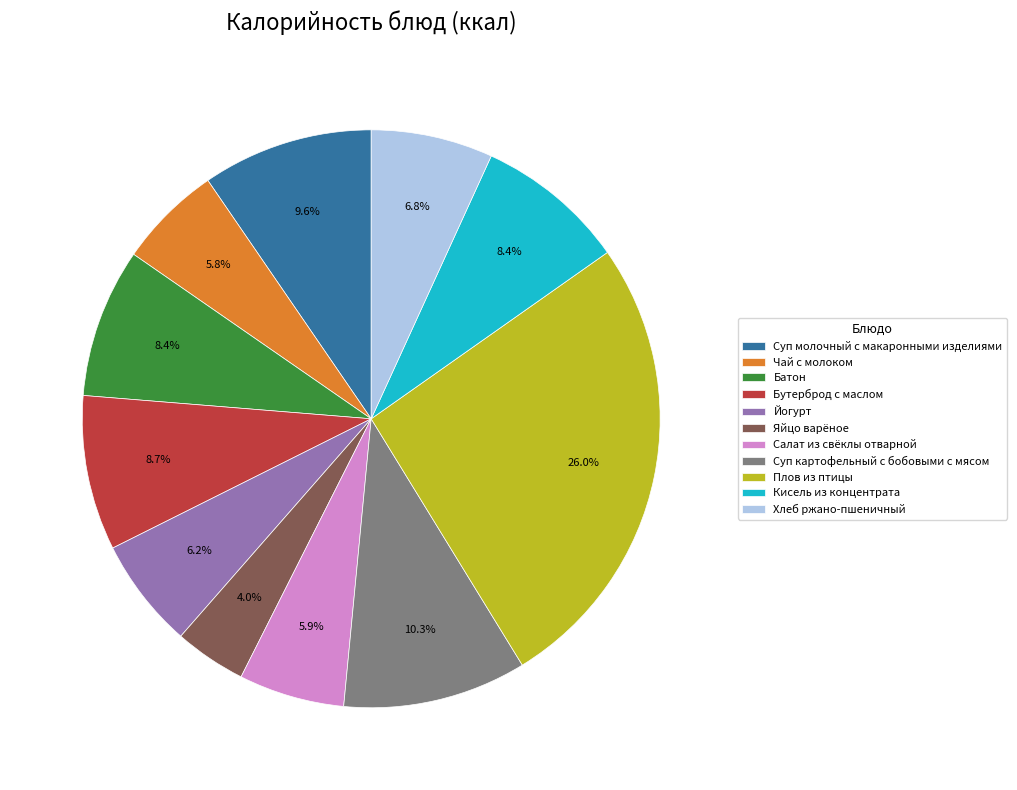

To the nearest percent, what portion does Йогурт represent?

6%